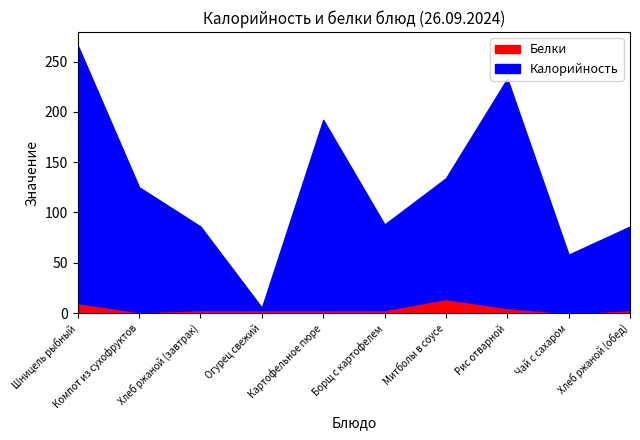

What is the label of the 9th point from the left?

Чай с сахаром